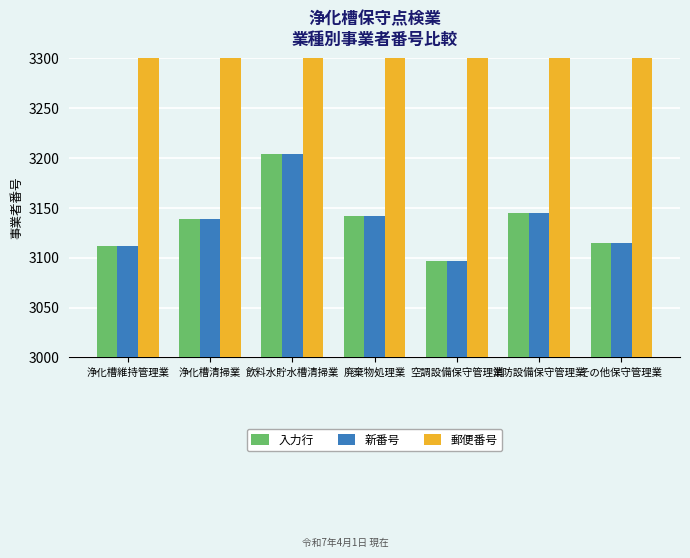

How many categories are shown in the chart?

7